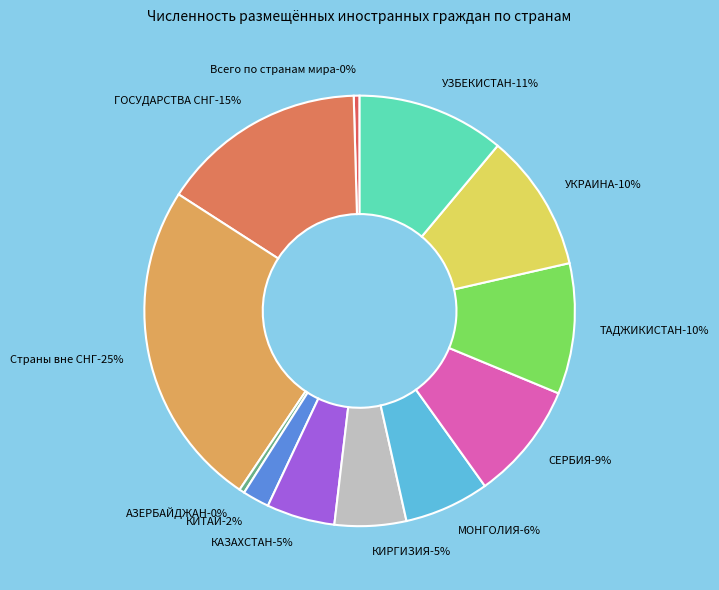

To the nearest percent, what is the combined percentage of ГОСУДАРСТВА СНГ and СЕРБИЯ?

24%